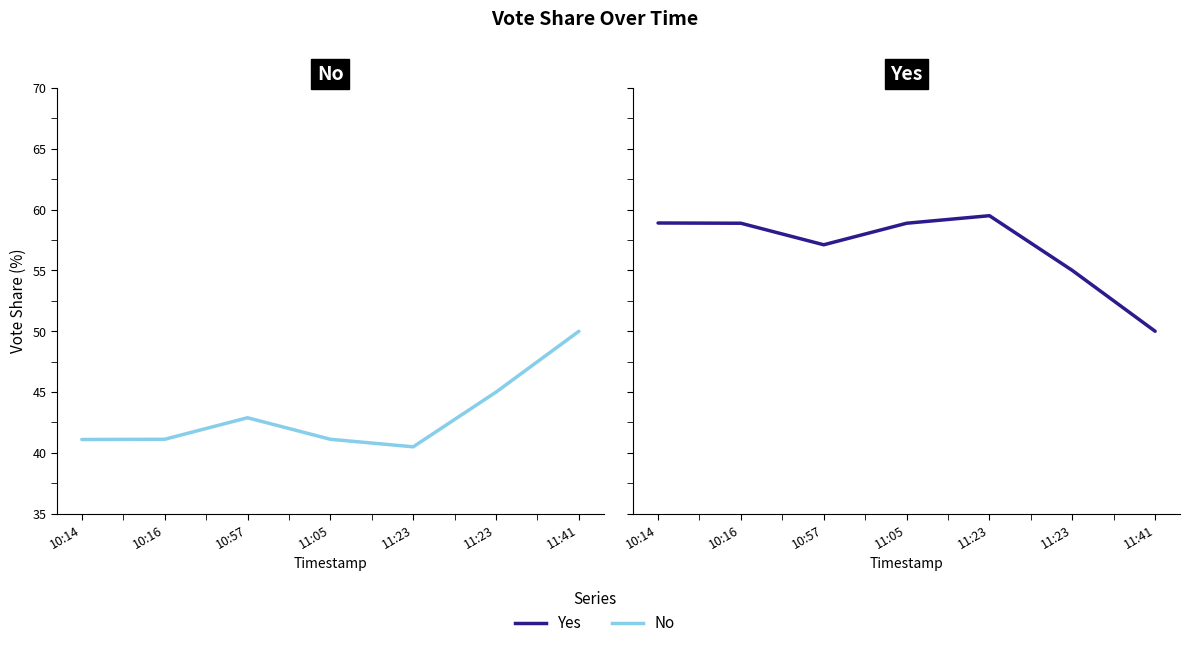

Is this an area chart (filled region under the line)?

No